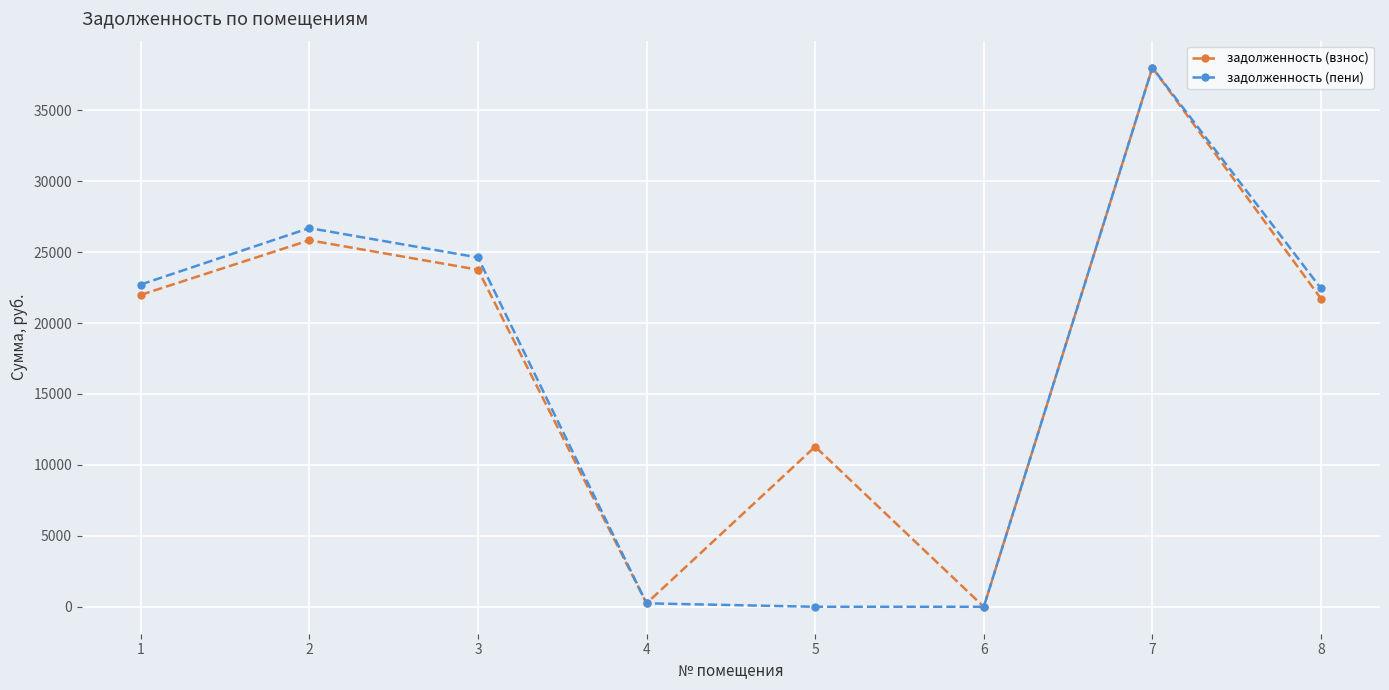

True or false: задолженность (взнос) has a value of 37999.4 at 7.

True